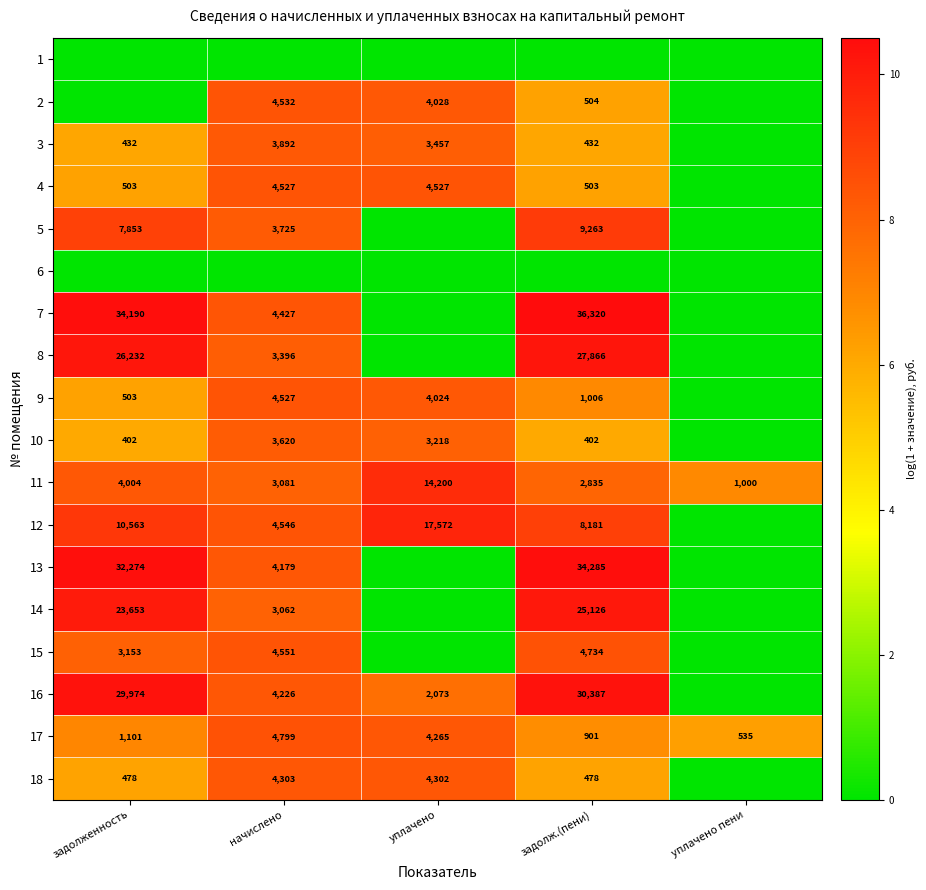

Which category has the highest value across all series?

задолж.(пени)